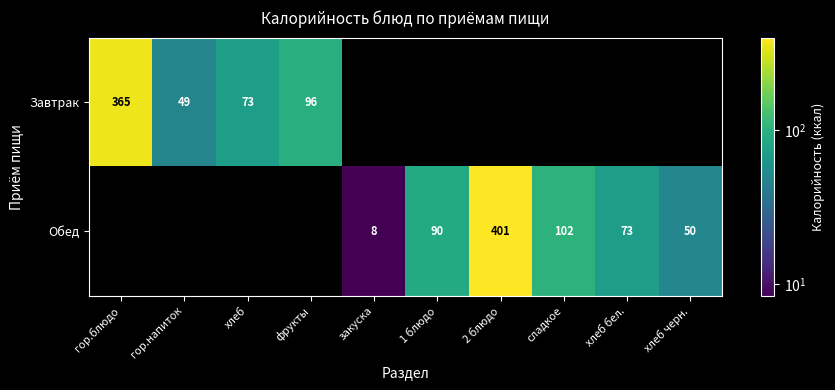

The value of Завтрак at хлеб is 73.0. True or false?

True